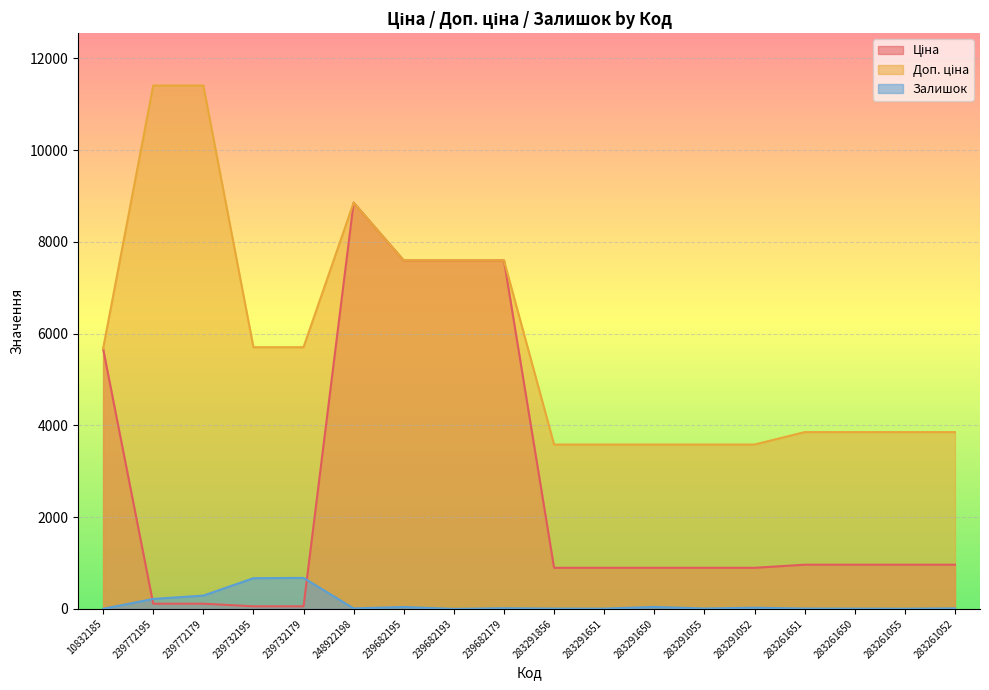

Which series has the largest range (max minus min)?

Ціна